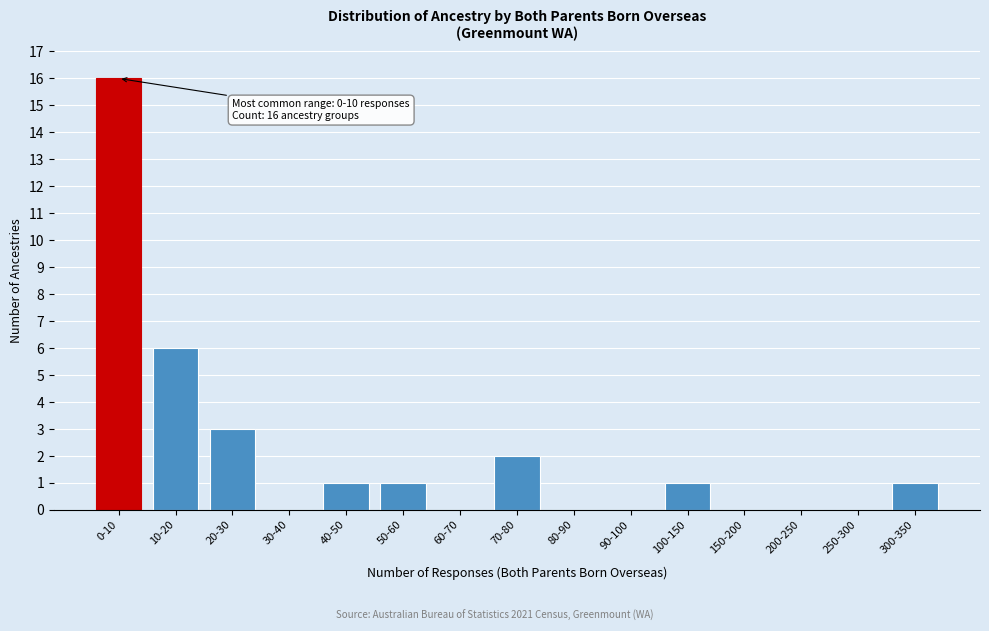

Reading right to left, extract all data points from this chart.

300-350=1	250-300=0	200-250=0	150-200=0	100-150=1	90-100=0	80-90=0	70-80=2	60-70=0	50-60=1	40-50=1	30-40=0	20-30=3	10-20=6	0-10=16